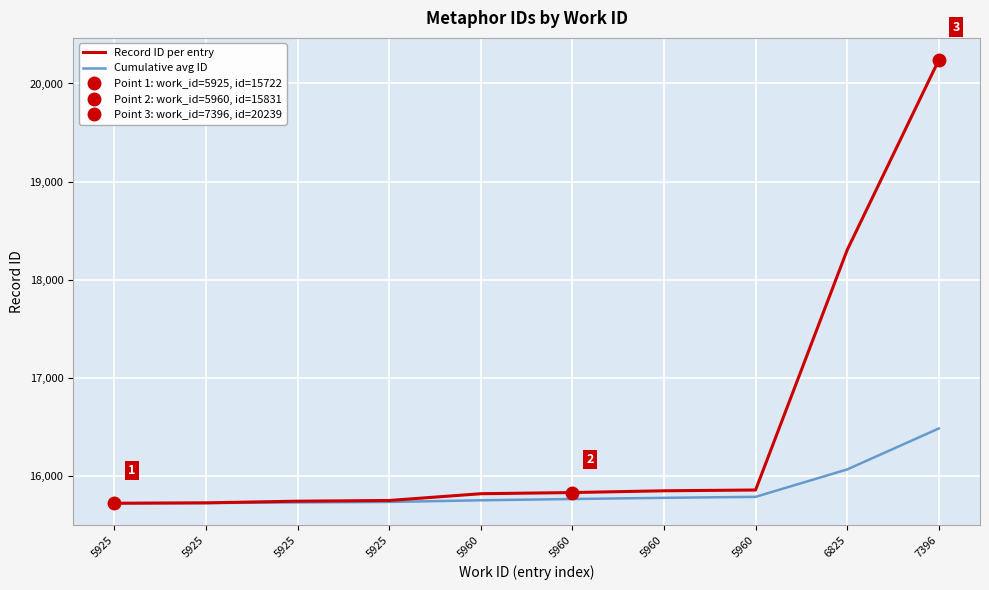

Reading right to left, list all the values displayed in this chart.

Record ID per entry: 20239.0	18303.0	15857.0	15849.0	15831.0	15819.0	15750.0	15743.0	15726.0	15722.0
Cumulative avg ID: 16483.9	16066.7	15787.1	15777.1	15765.2	15752.0	15735.2	15730.3	15724.0	15722.0